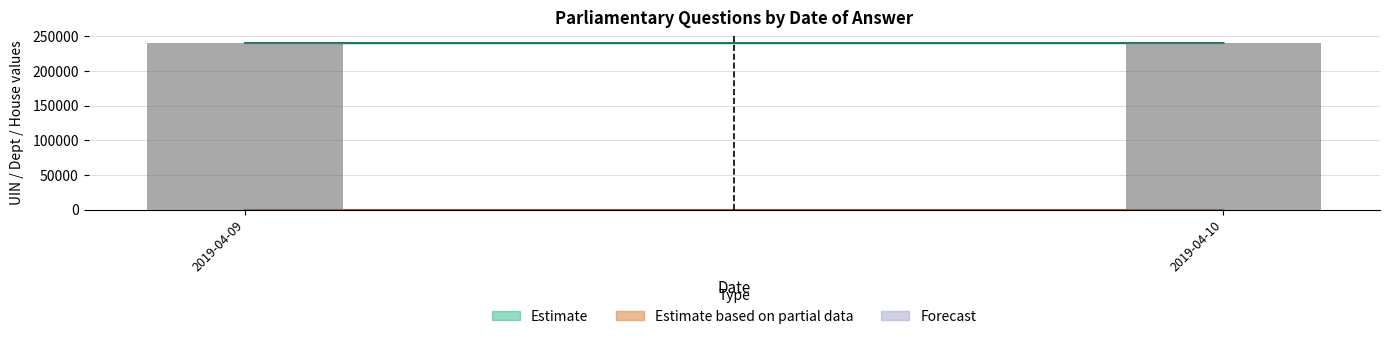

What is the minimum value shown in the chart?

240052.5